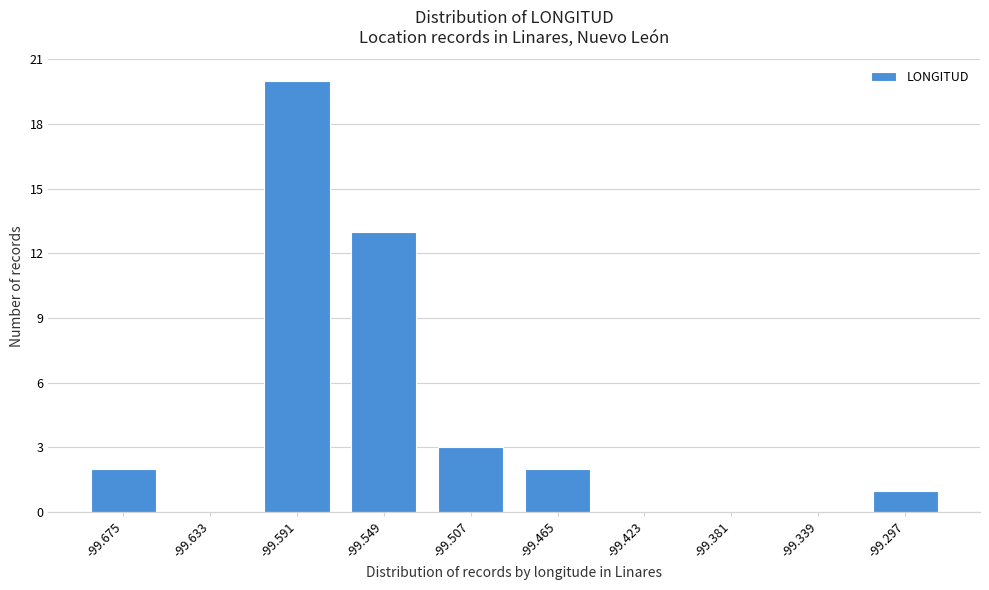

Reading left to right, list all the values displayed in this chart.

-99.675=2	-99.633=0	-99.591=20	-99.549=13	-99.507=3	-99.465=2	-99.423=0	-99.381=0	-99.339=0	-99.297=1